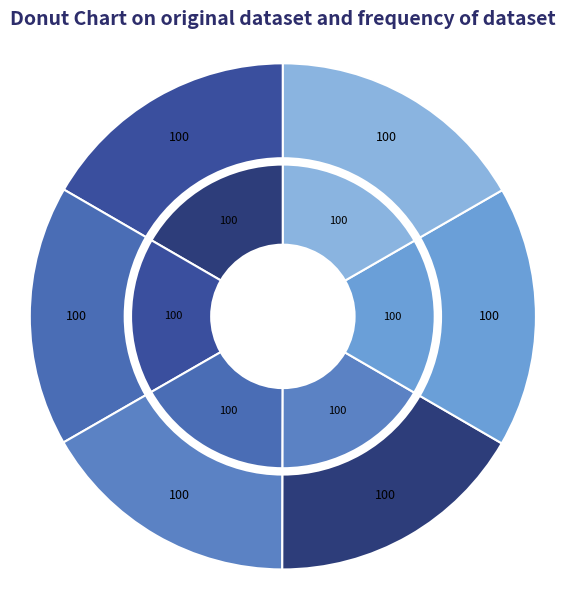

Is it true that 1989 is 17% of the pie?

True